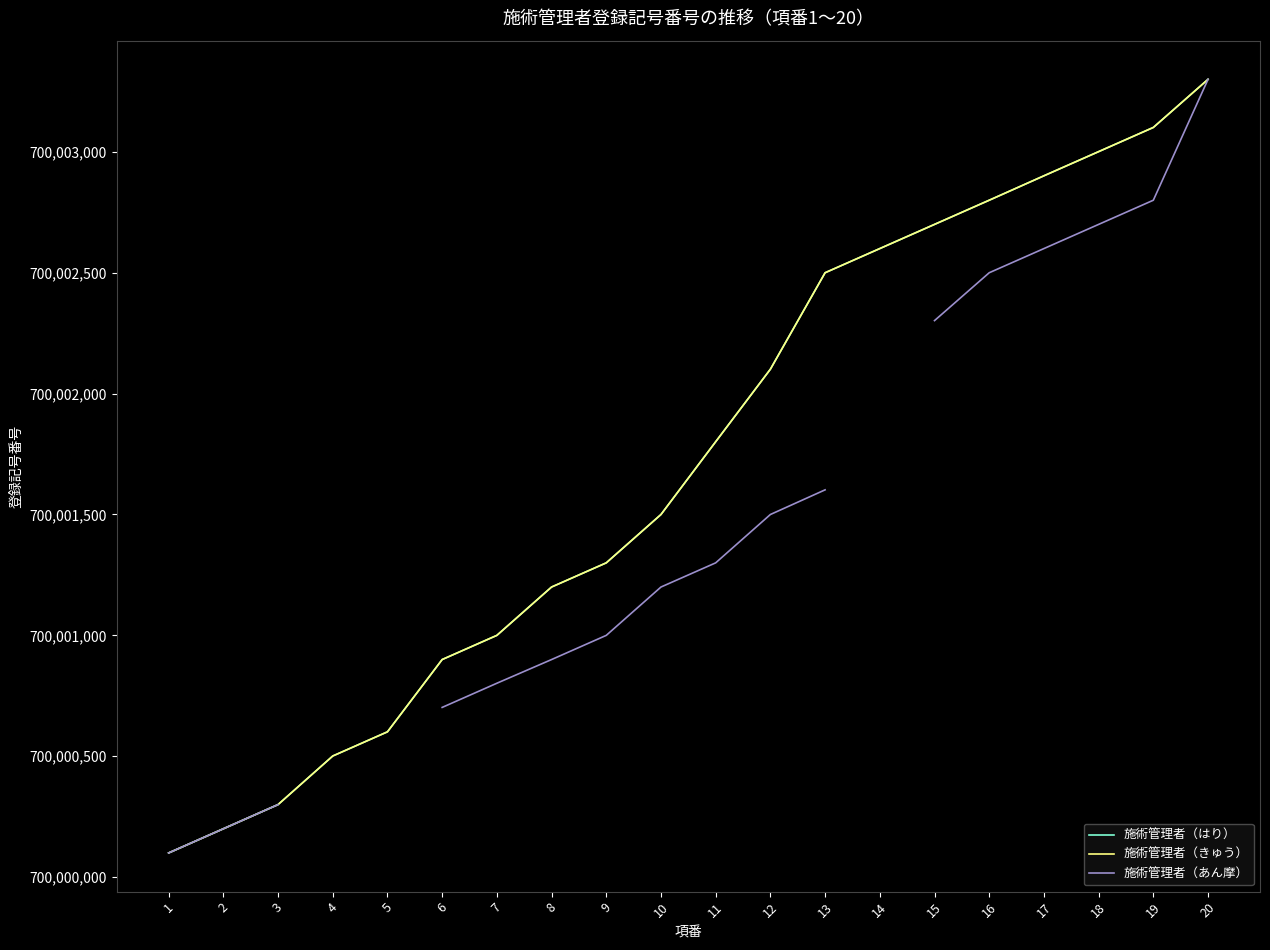

What is the greatest value displayed?

700003300.0